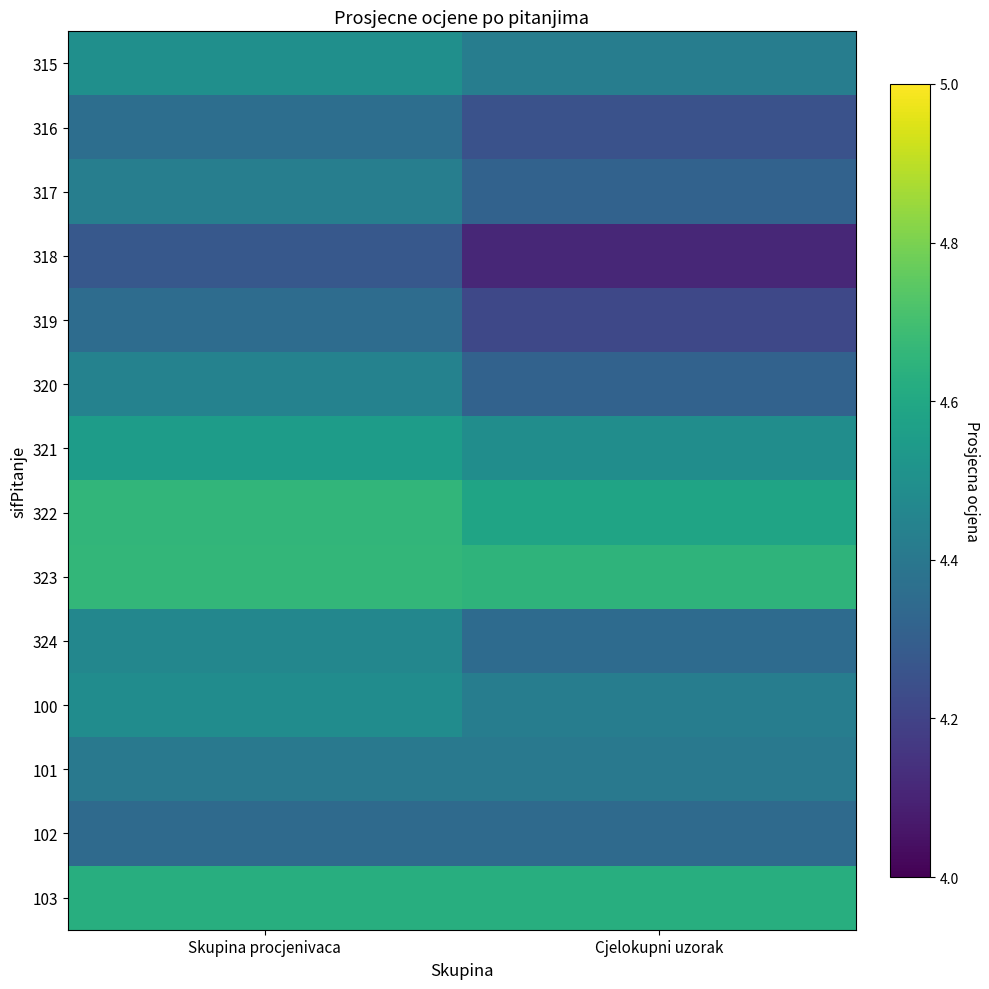

At which category is the sum across all series the highest?

Skupina procjenivaca